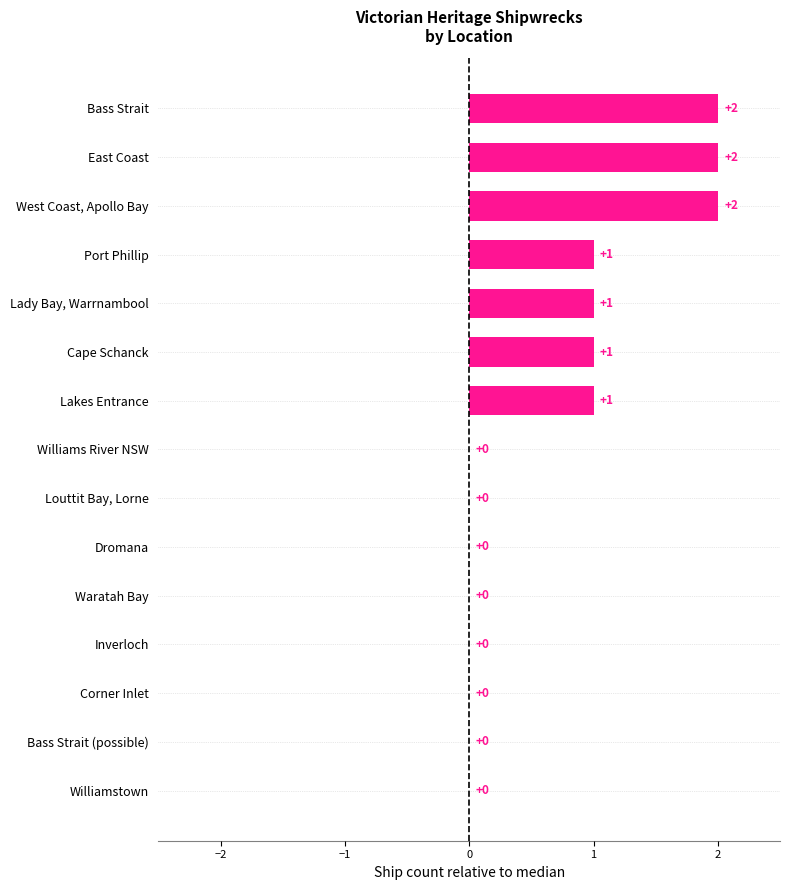

What is the sum of all values?

10